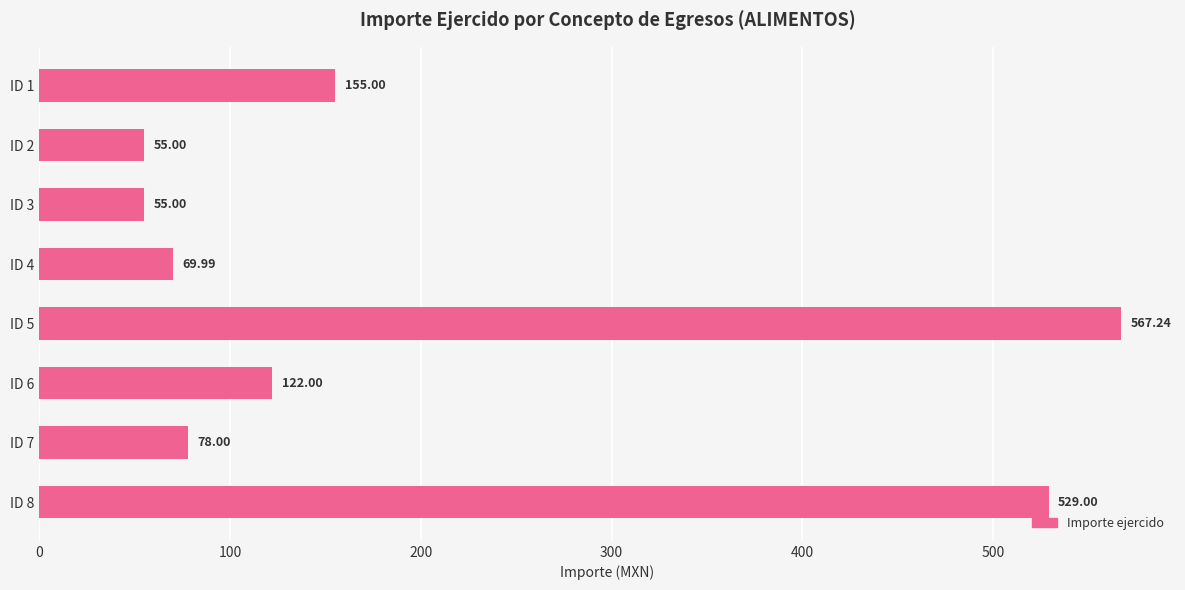

How many data points does each series have?

8